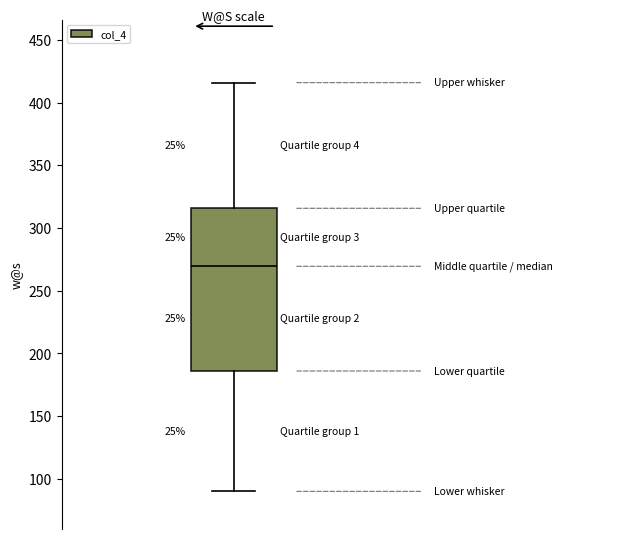

Transcribe this box plot: give where the median line is, the range the box spans, and where the two whiskers end, as read against the y-axis. The values are not printed on the chart, so give them approximately, as read against the axis.

median 270, box 185 to 315, whiskers 90 to 415